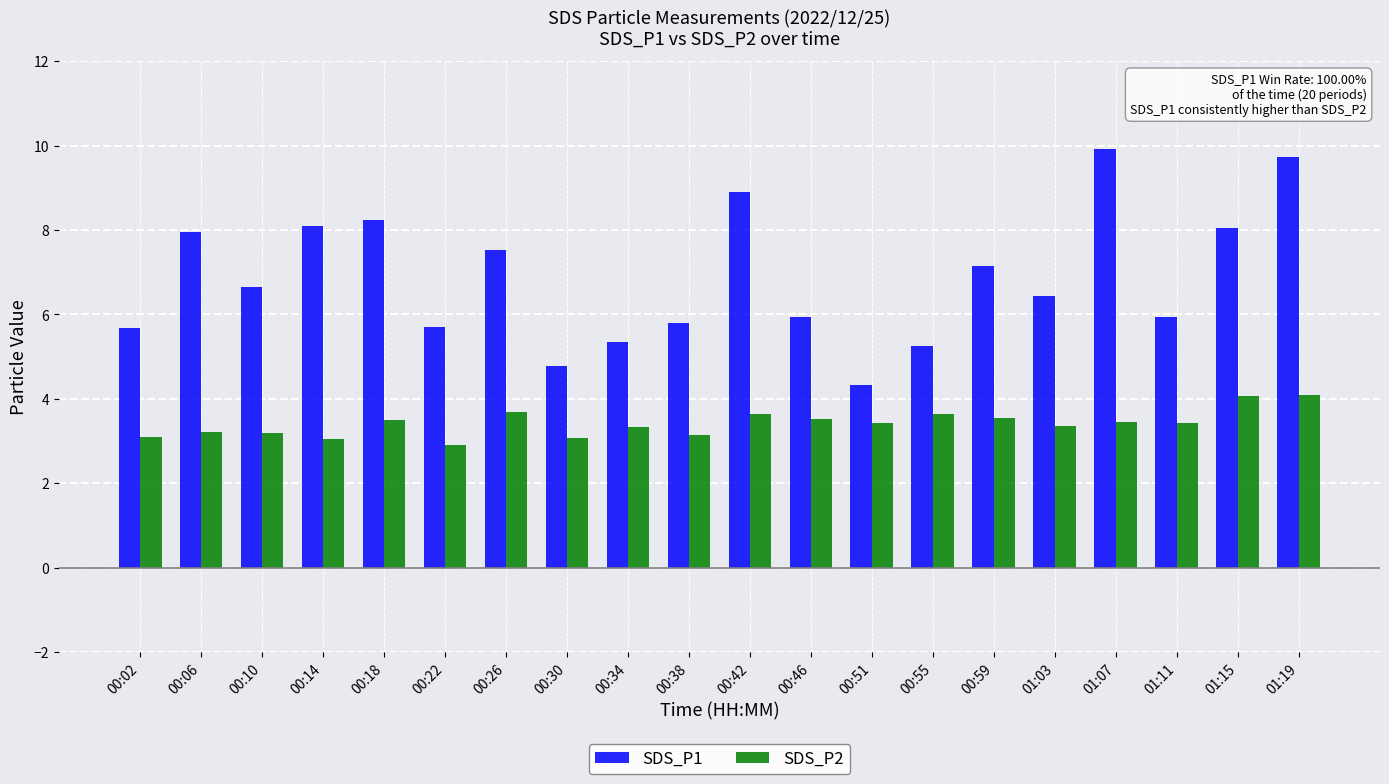

At which label is SDS_P1 closest to 7?

00:59